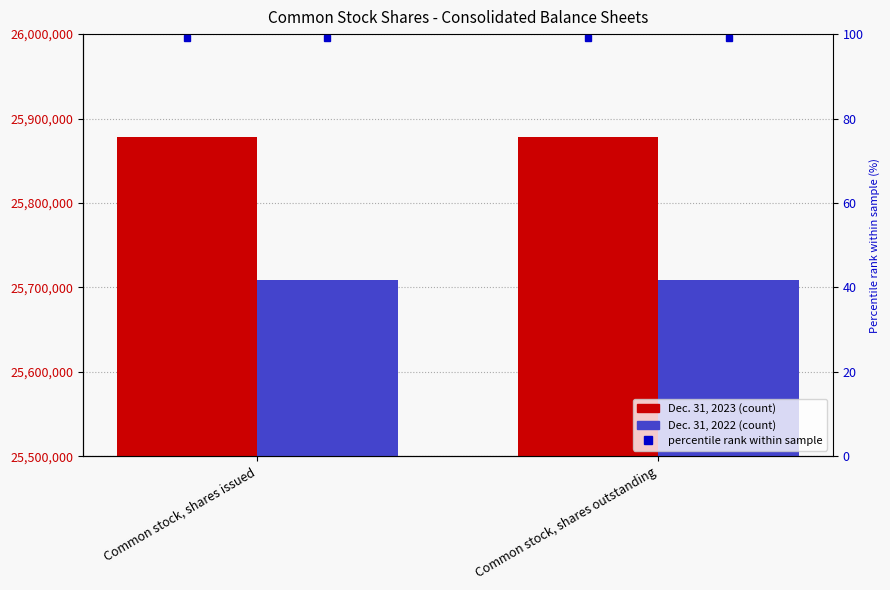

At which category is the sum across all series the highest?

Common stock, shares issued